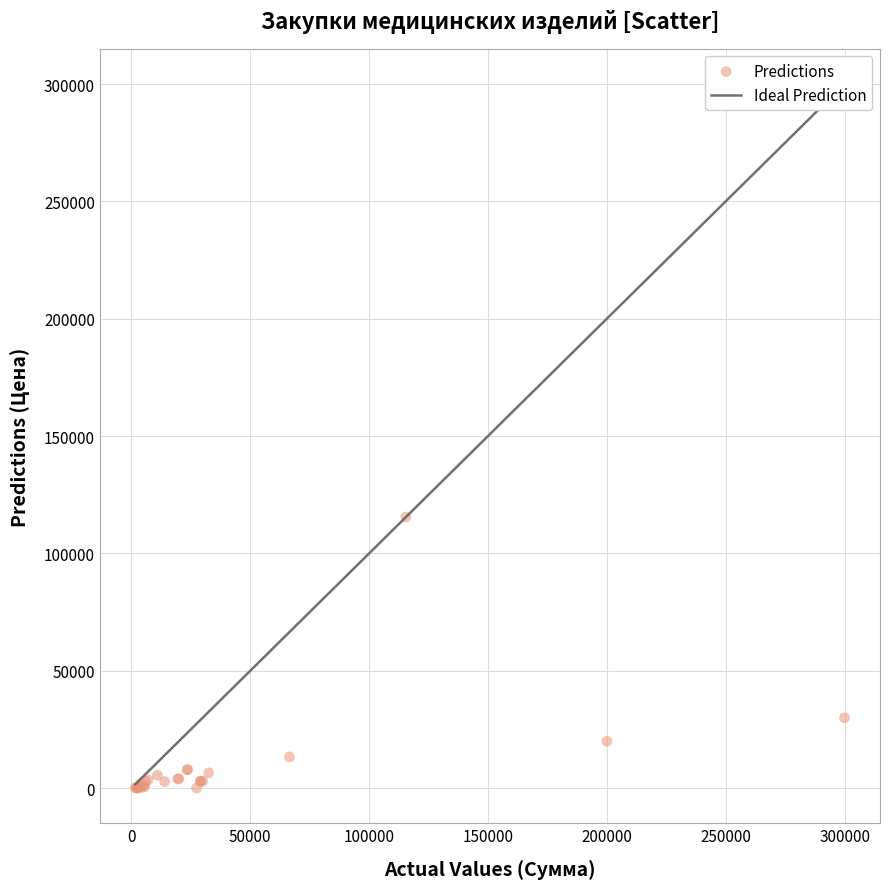

What Y value in the scatter plot is closest to 57763?

30000.0